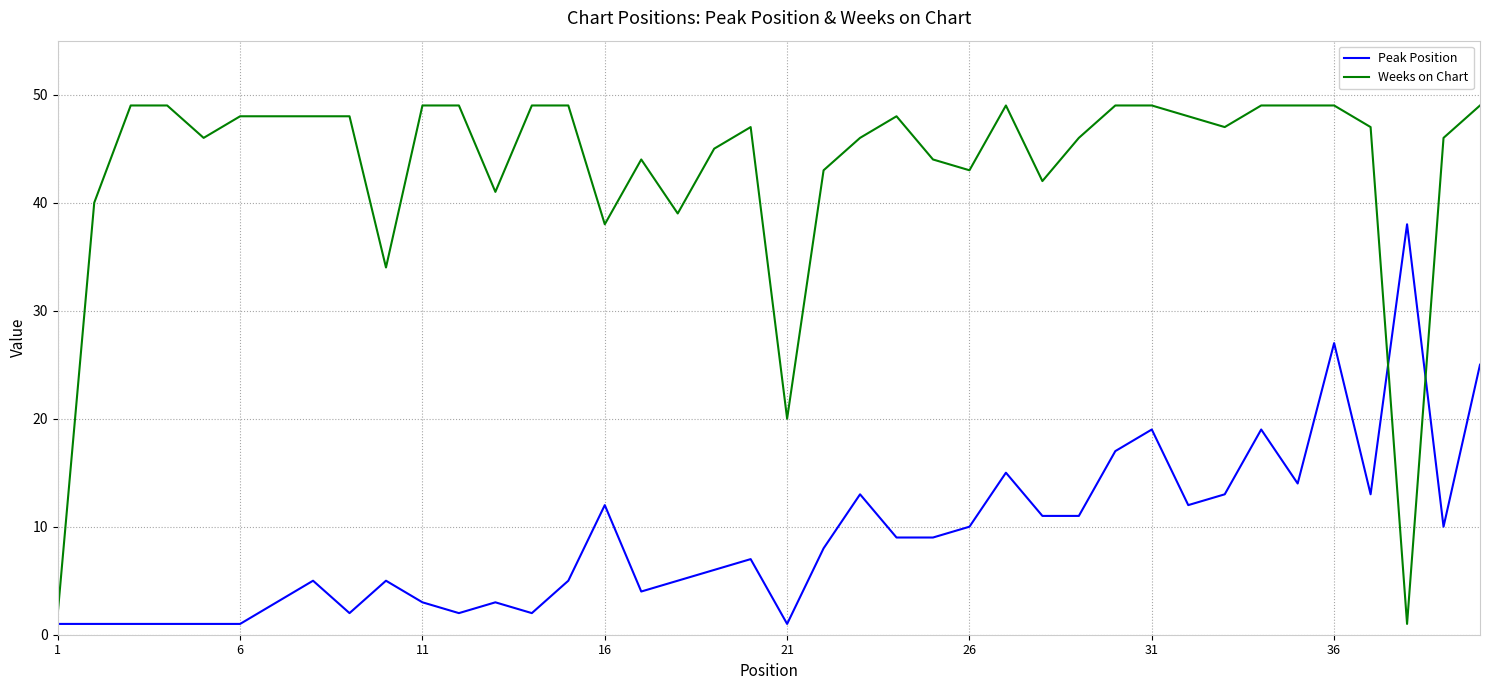

List the series in order of their peak value, lowest first.

Peak Position, Weeks on Chart